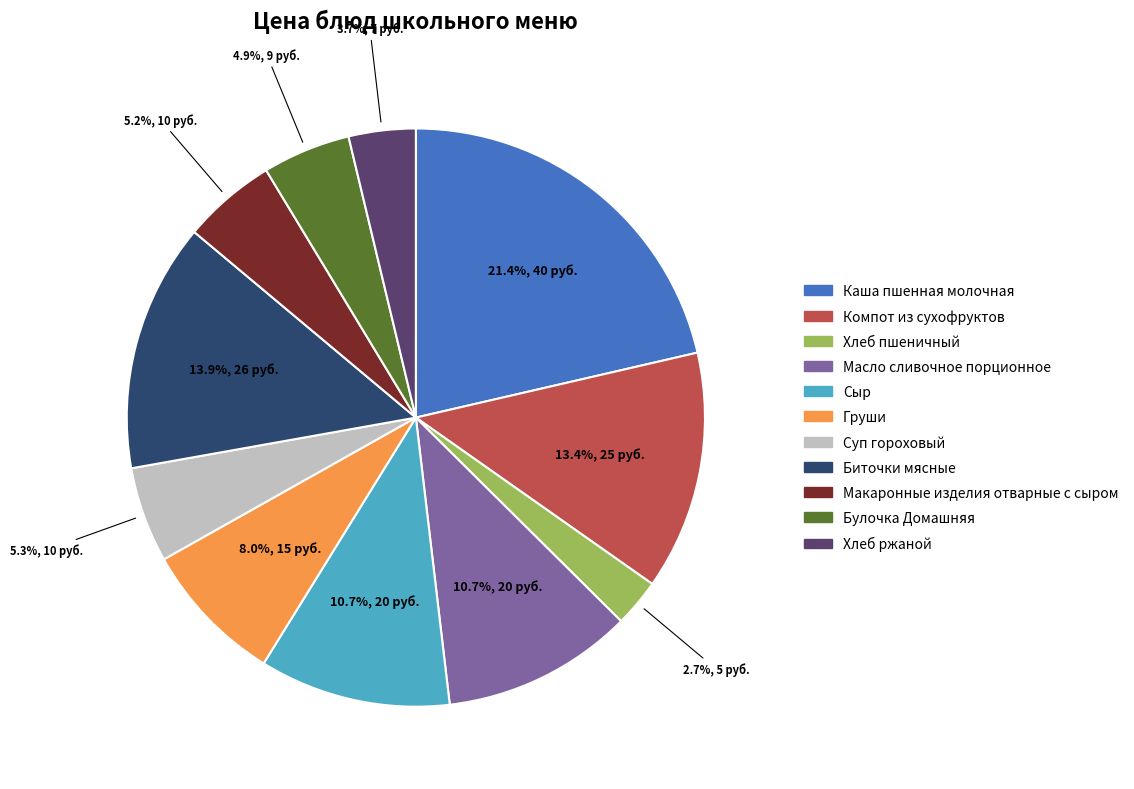

Which slice is the largest?

Каша пшенная молочная